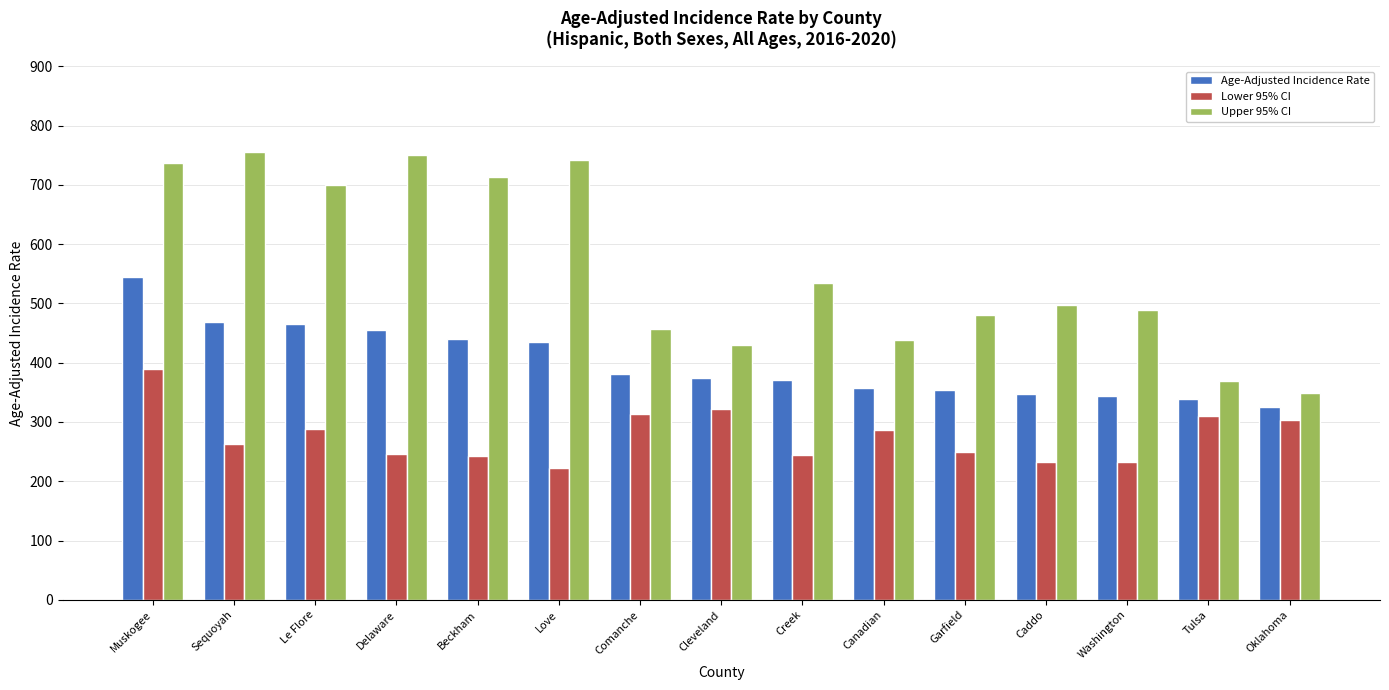

What is the label of the 11th bar from the right?

Beckham